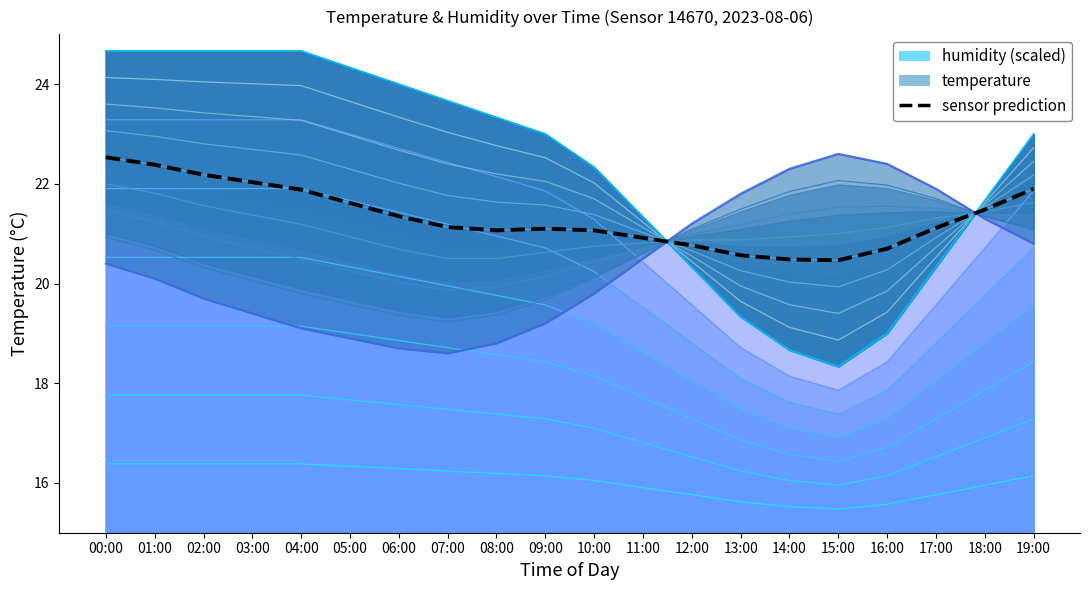

Does the chart have visible grid lines?

No